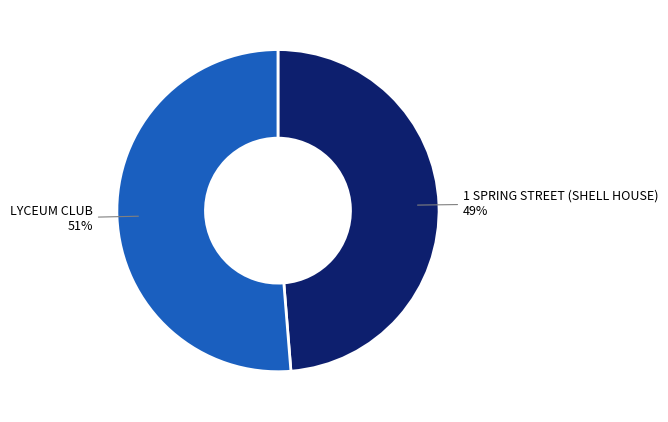

Is there any slice that represents more than half of the pie?

Yes